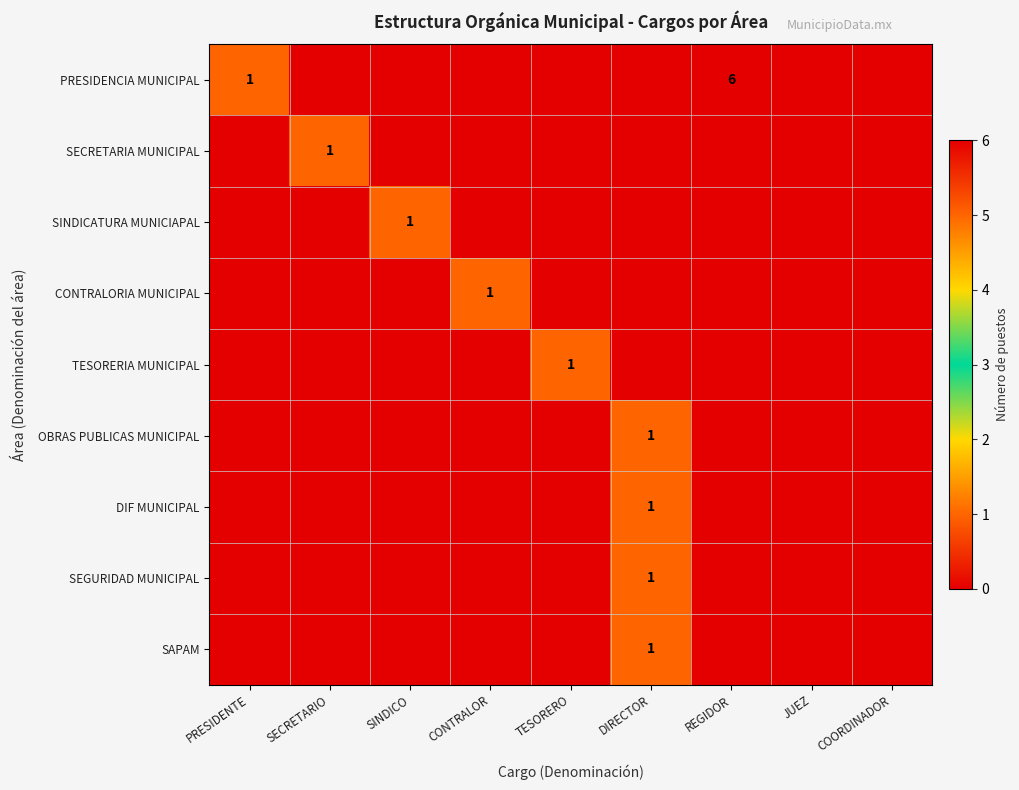

At which category is the sum across all series the highest?

REGIDOR